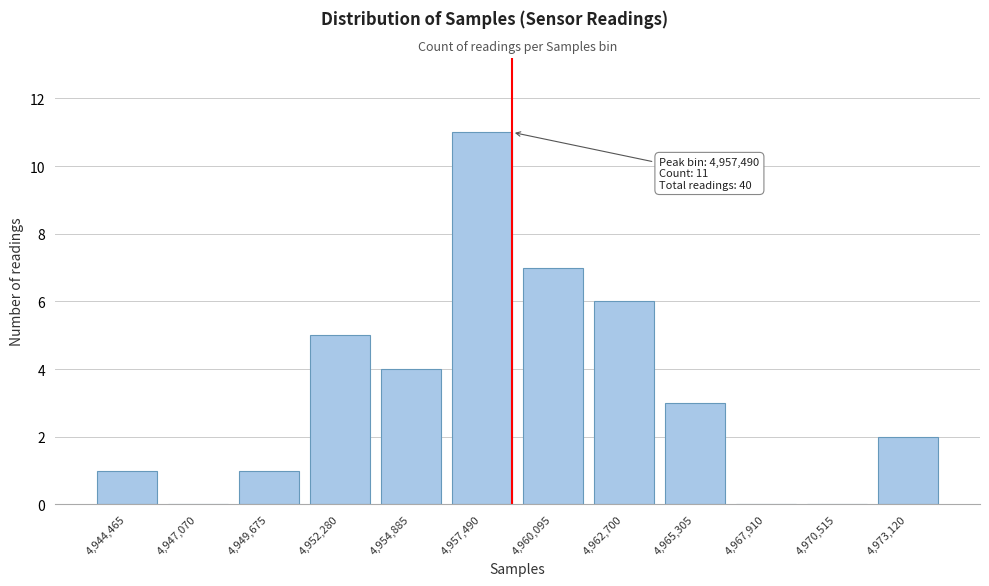

Reading left to right, extract all data points from this chart.

4,944,465=1	4,947,070=0	4,949,675=1	4,952,280=5	4,954,885=4	4,957,490=11	4,960,095=7	4,962,700=6	4,965,305=3	4,967,910=0	4,970,515=0	4,973,120=2